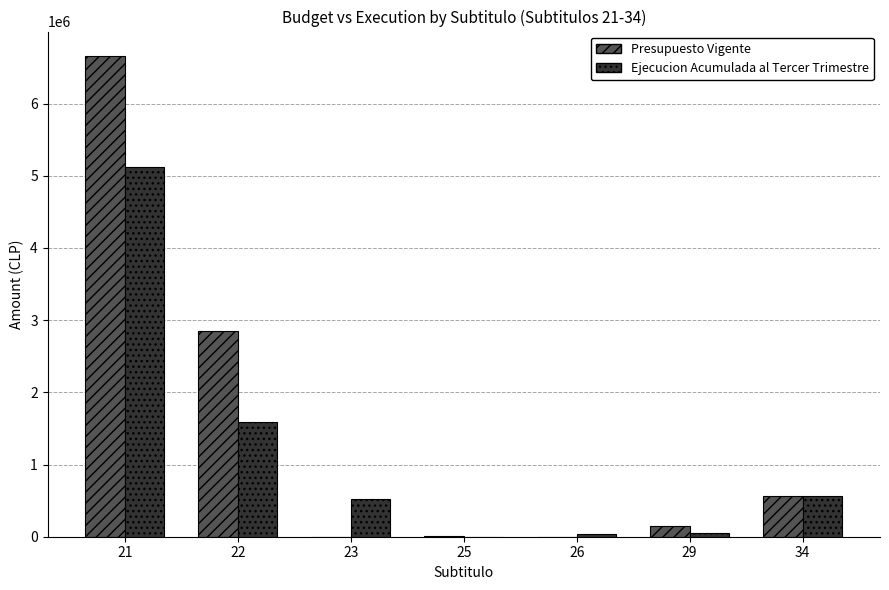

What are all the series names shown in the legend?

Presupuesto Vigente, Ejecucion Acumulada al Tercer Trimestre